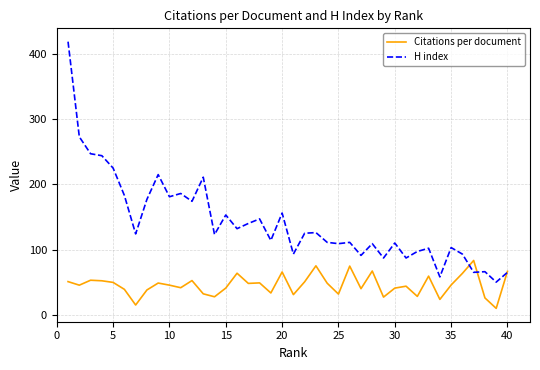

What is the highest value of the H index series?

419.0